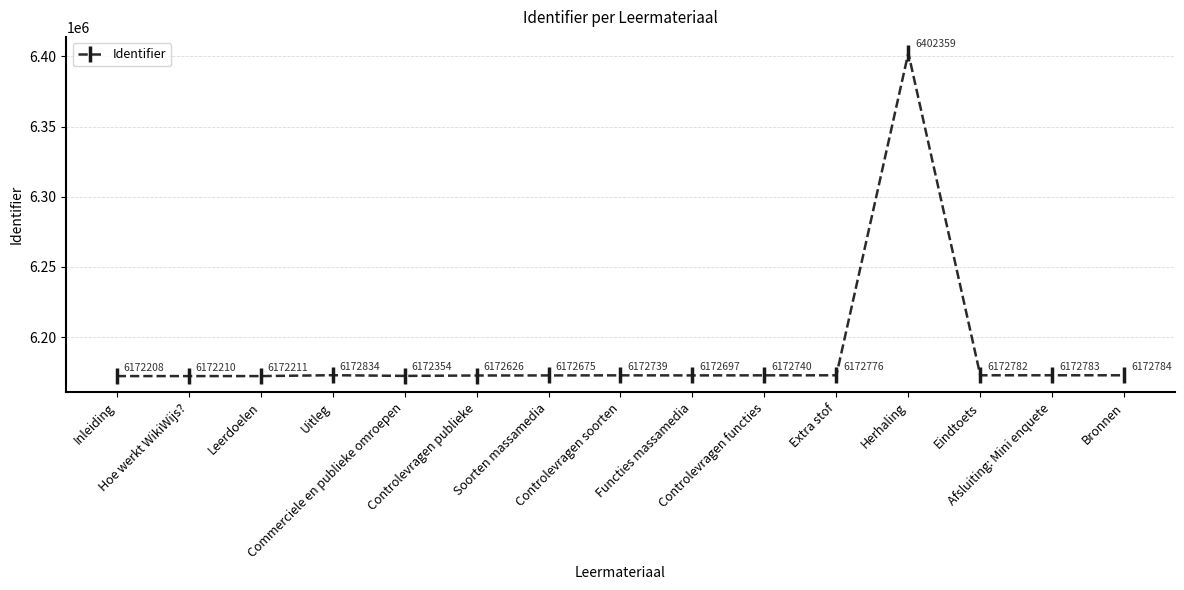

What is the label of the 1st point from the left?

Inleiding